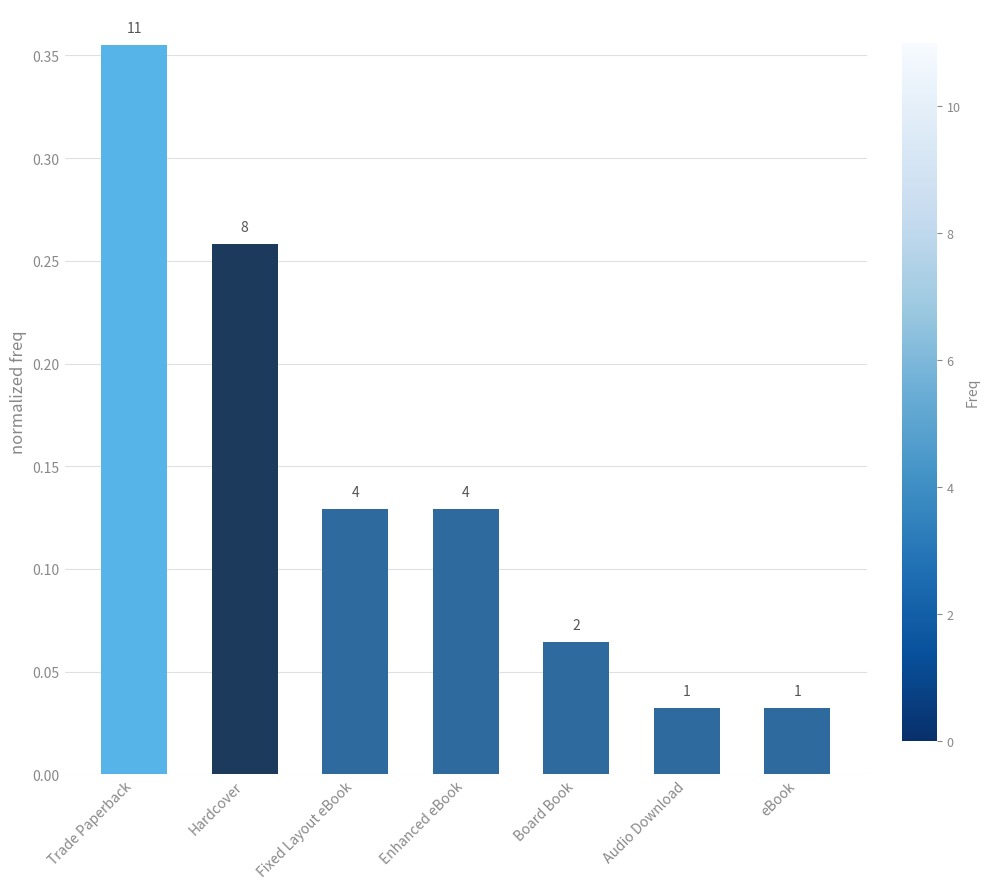

Which category has the highest value across all series?

Trade Paperback